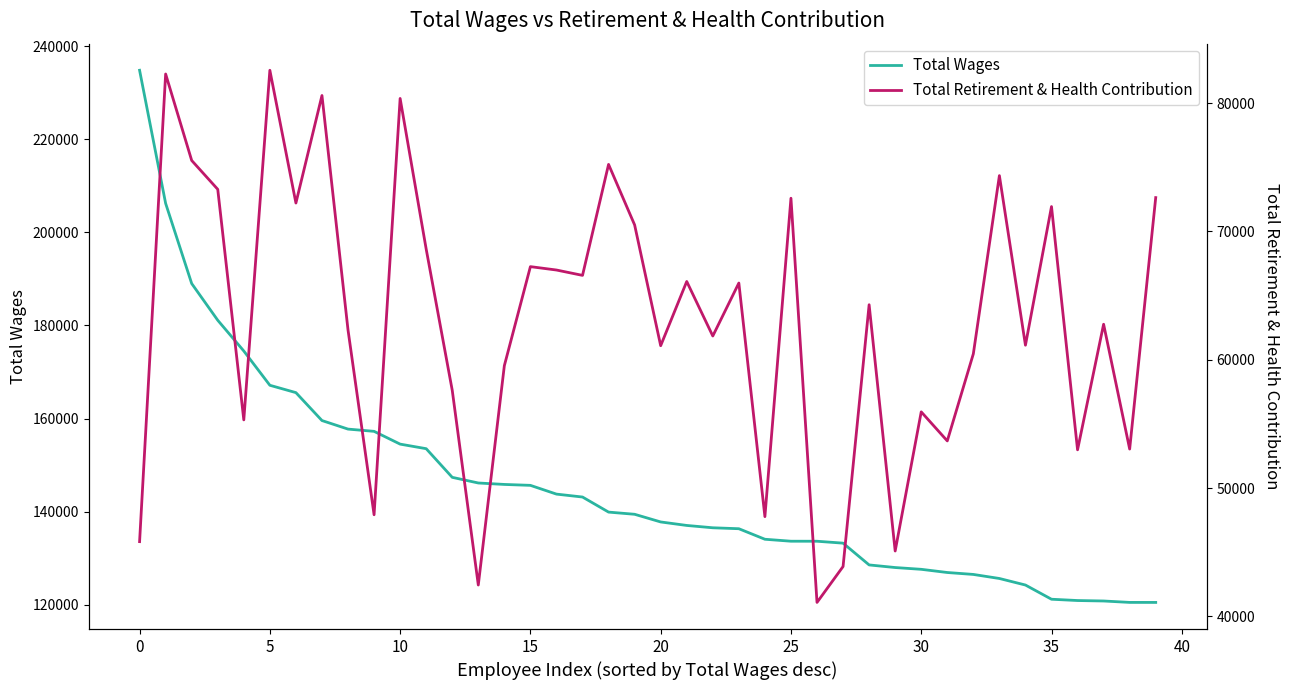

True or false: Total Retirement & Health Contribution has a value of 95593 at 12.

False